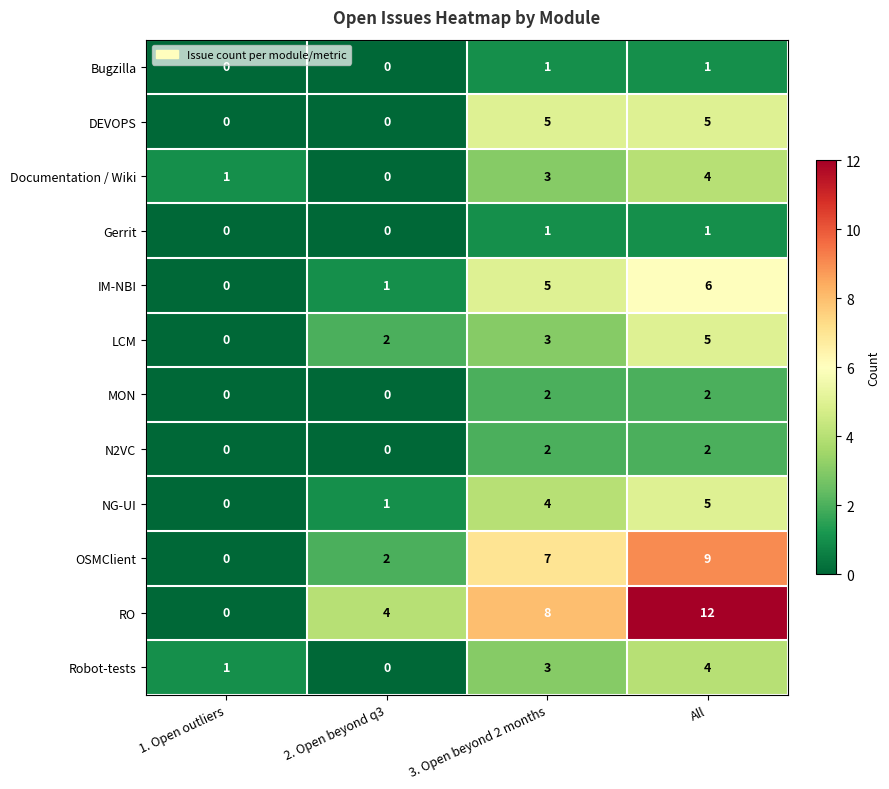

What is the difference between the second highest and minimum values in the IM-NBI series?

5